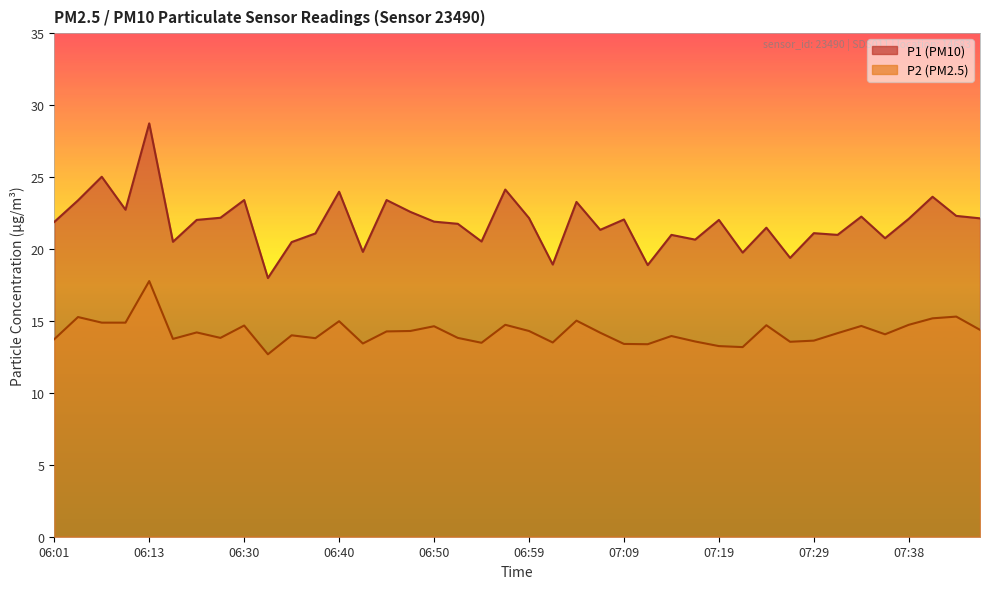

True or false: P1 and P2 intersect in this chart.

False